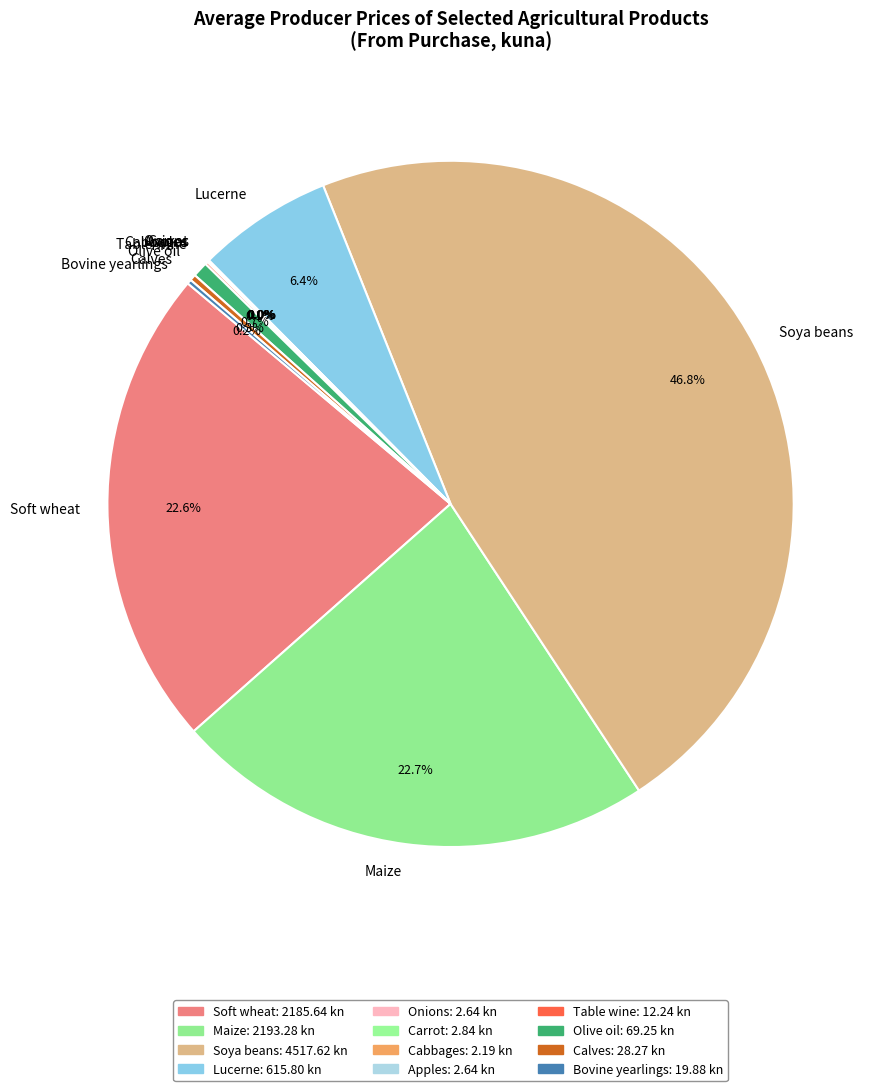

Is it true that Lucerne is 1% of the pie?

False